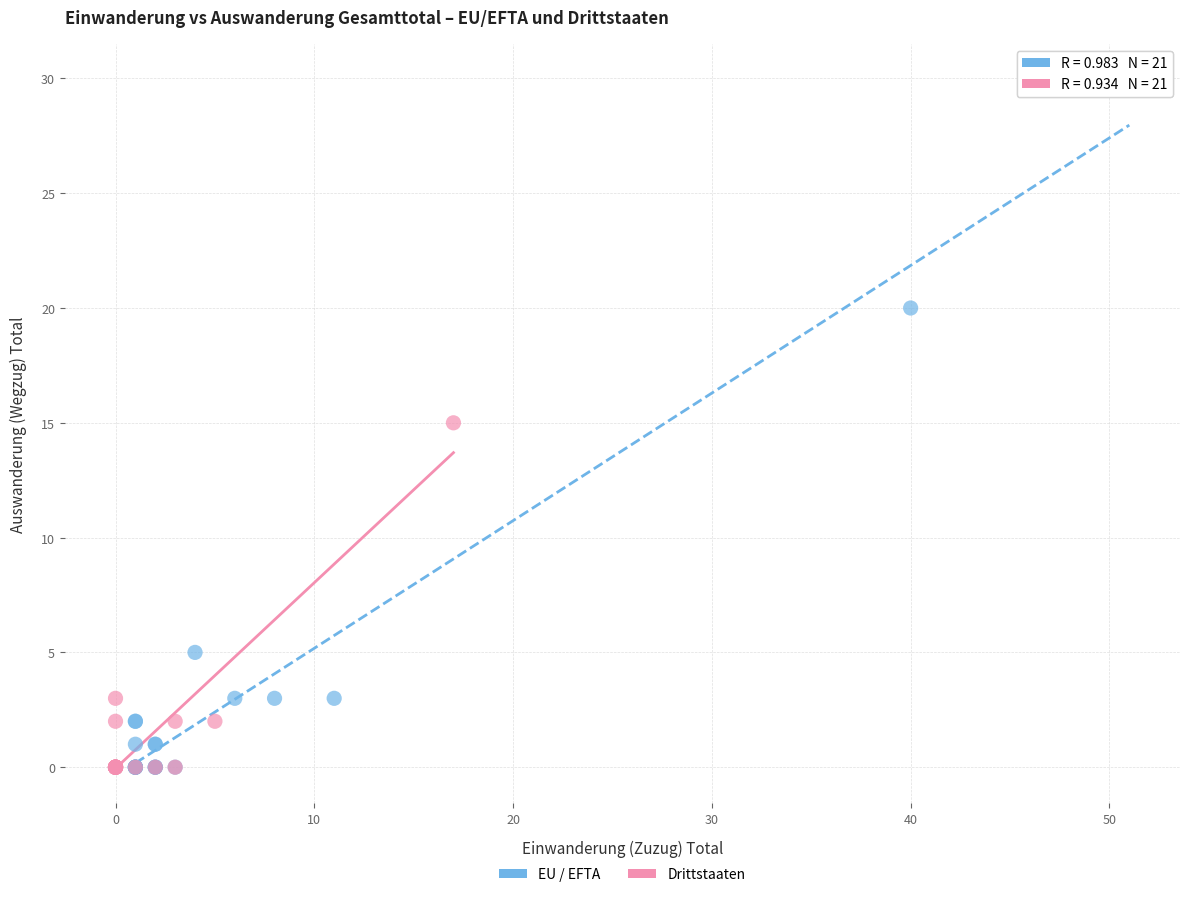

Which series has the widest spread of Y values?

EU / EFTA